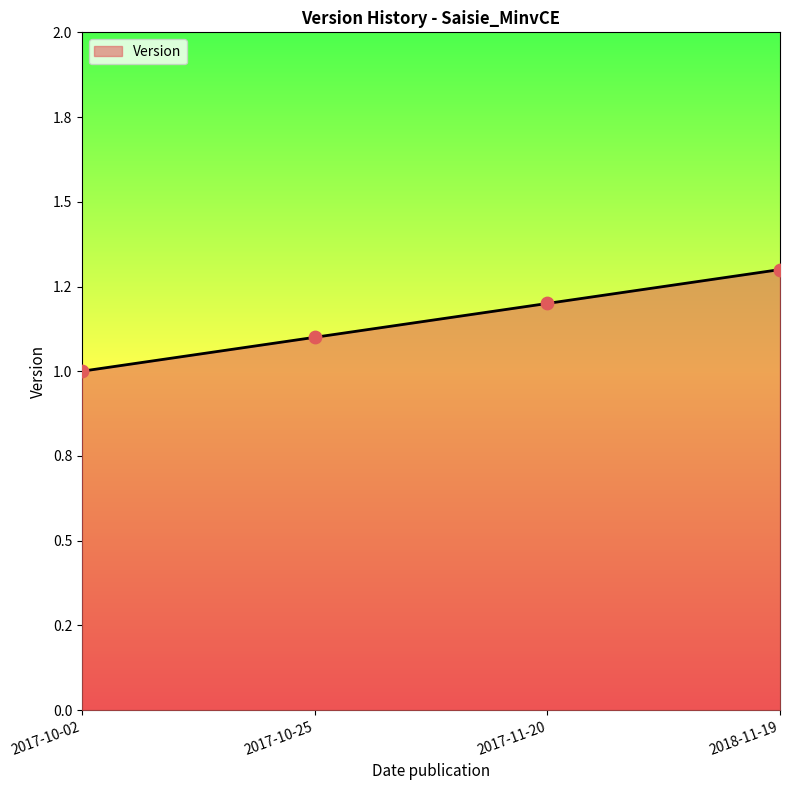

Between 2017-11-20 and 2017-10-02, which is larger?

2017-11-20